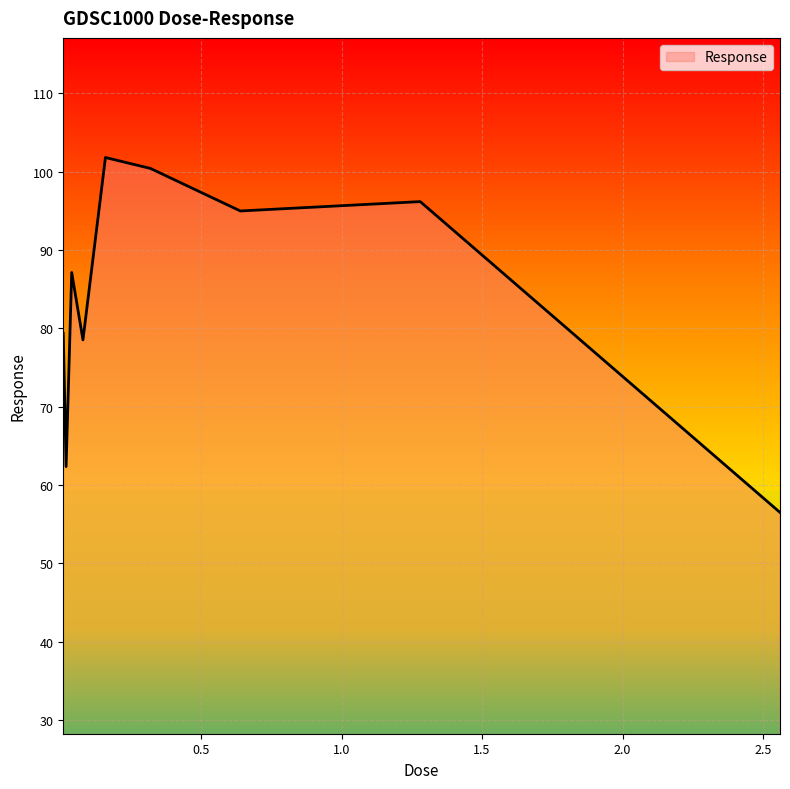

What is the smallest value displayed?

56.5